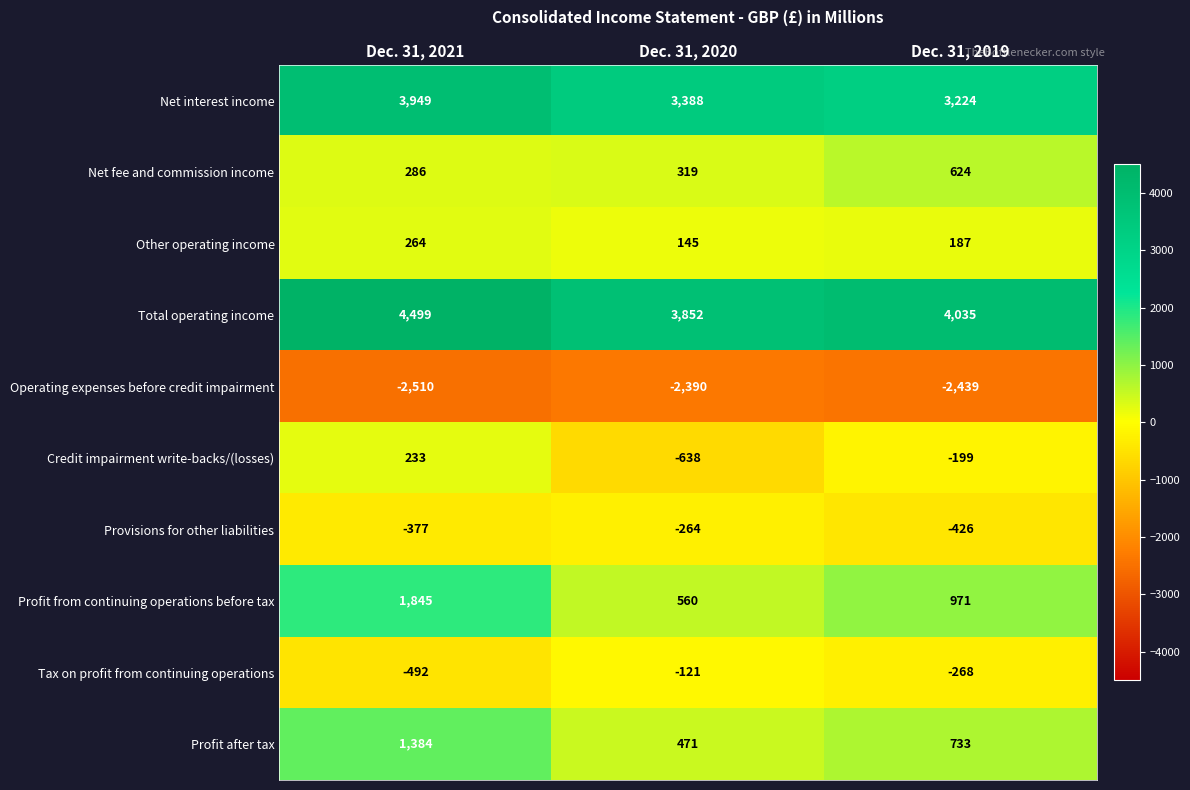

Which series changed the most between Dec. 31, 2021 and Dec. 31, 2020?

Profit from continuing operations before tax